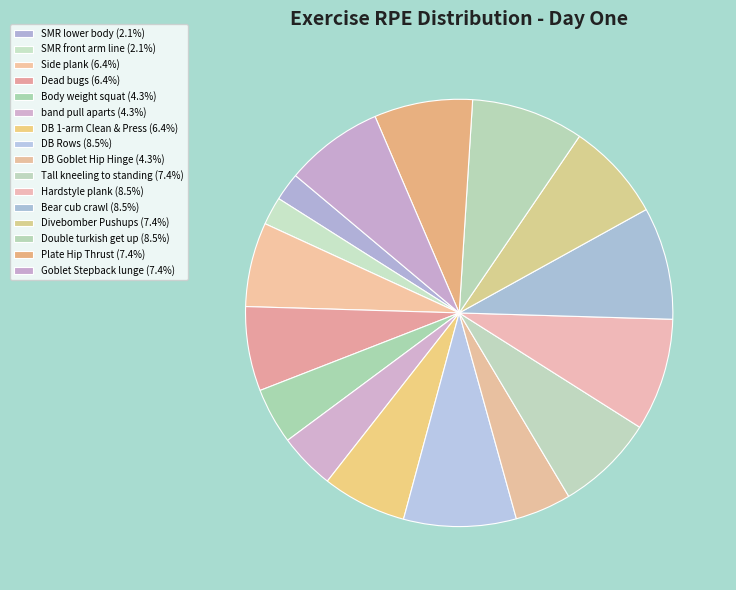

How many slices are in this pie chart?

16